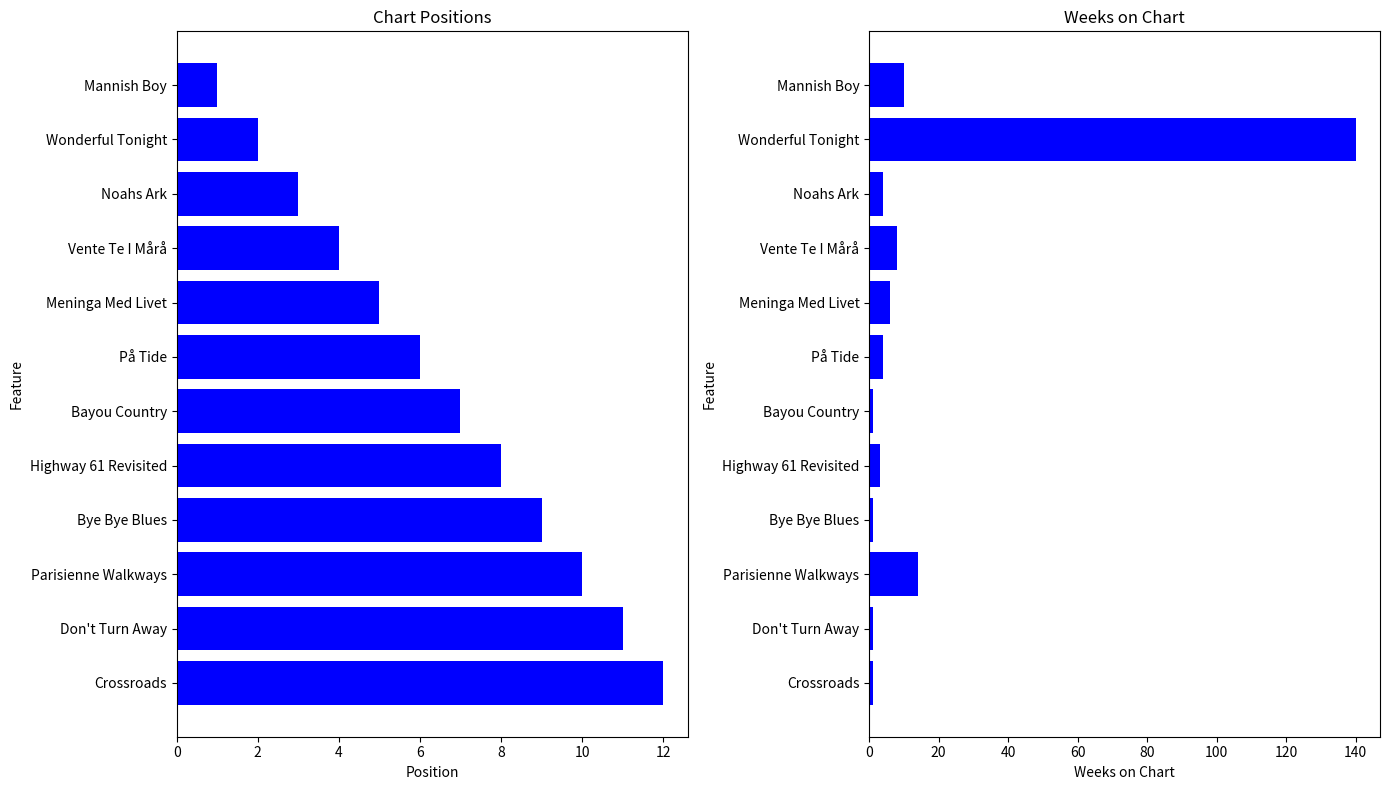

What is the spread (max minus min) of values at På Tide?

2